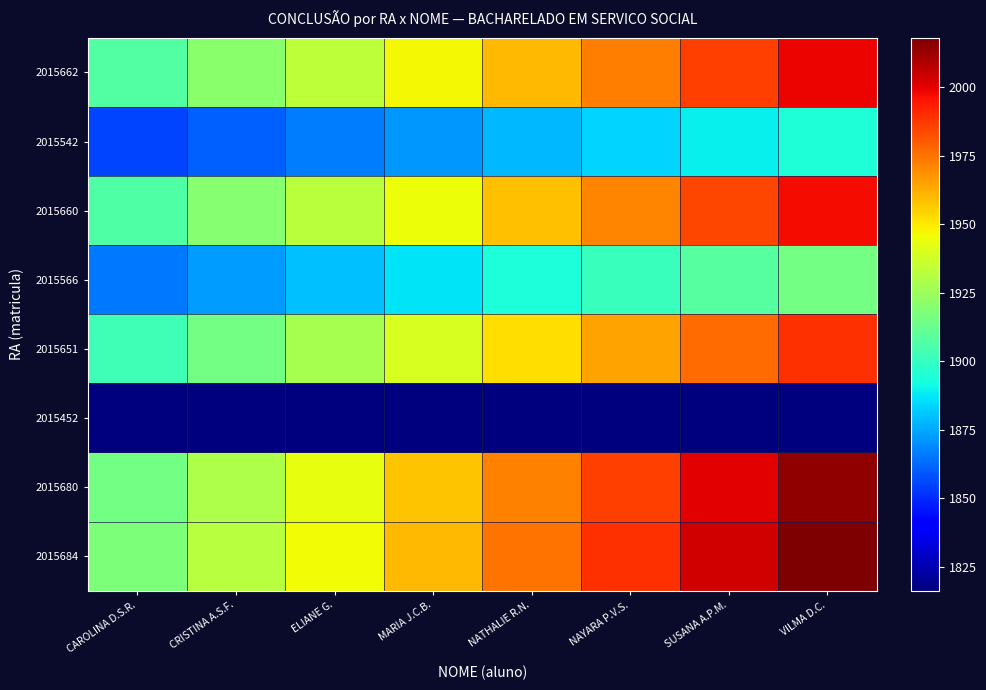

At which category is the sum across all series the highest?

VILMA D.C.